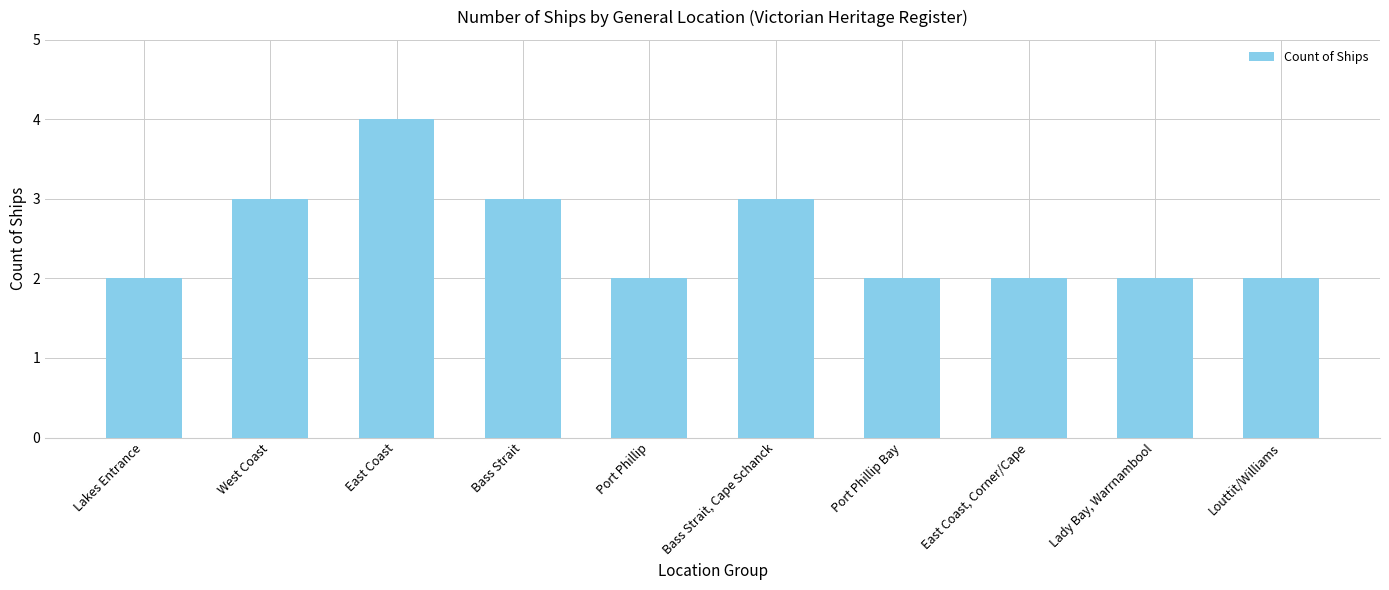

What is the minimum value shown in the chart?

2